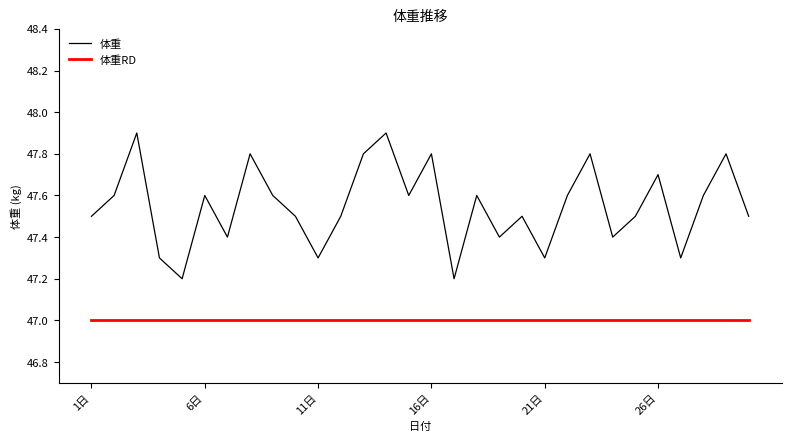

Which series has the largest range (max minus min)?

体重